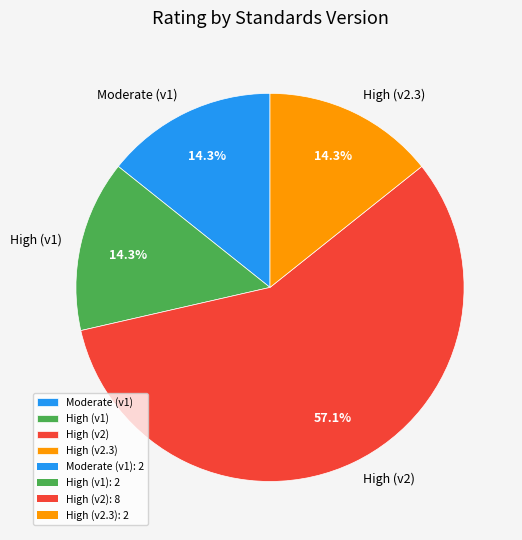

Which slice represents more than half of the pie?

High (v2)